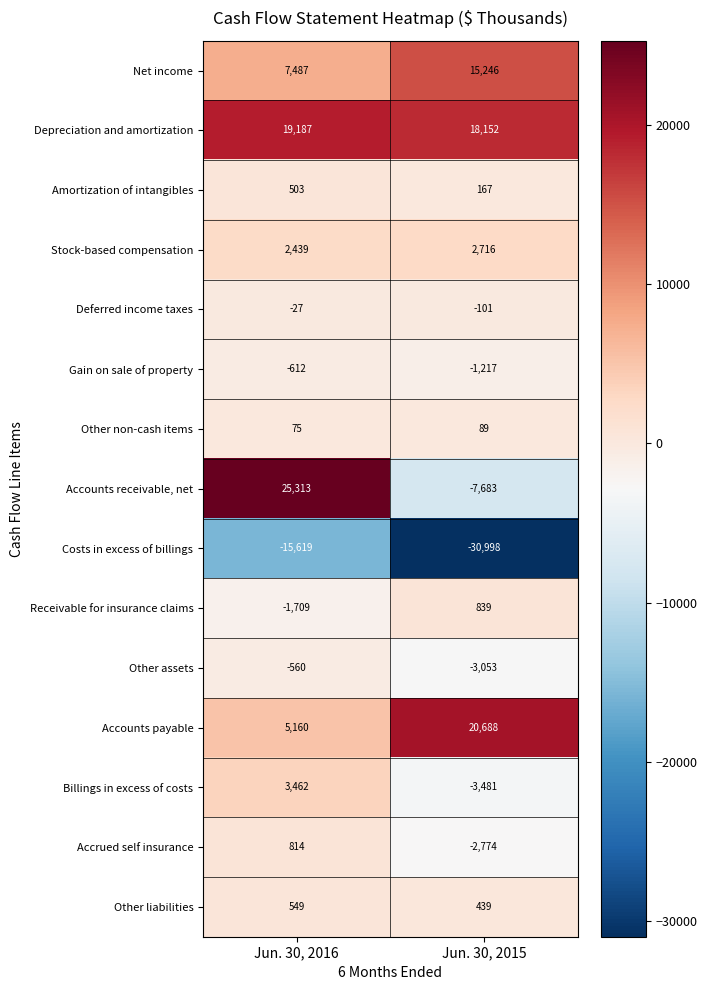

Rank the categories by Other liabilities value from highest to lowest.

Jun. 30, 2016, Jun. 30, 2015